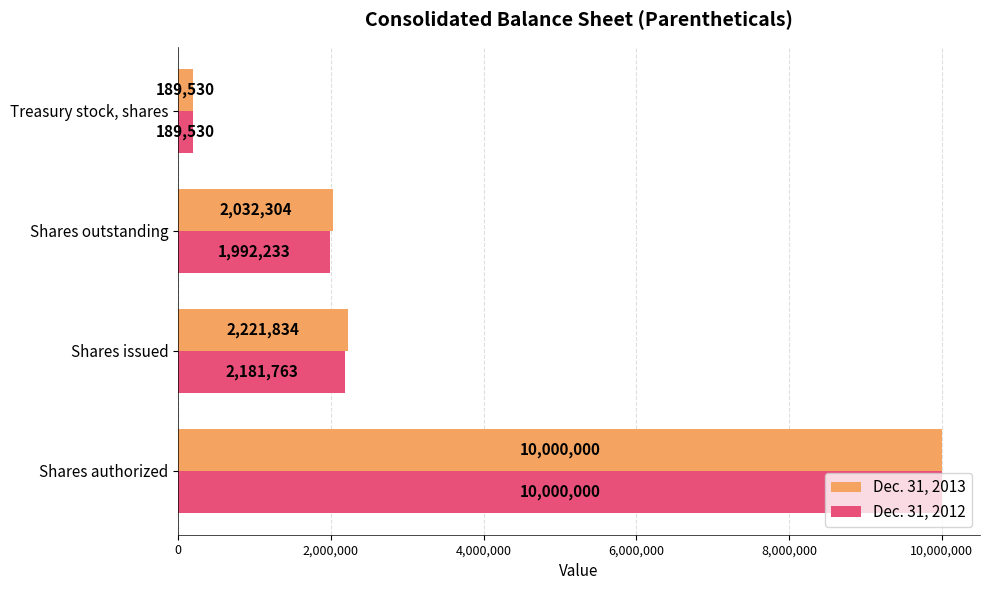

At which label is Dec. 31, 2013 closest to 5094765?

Shares issued